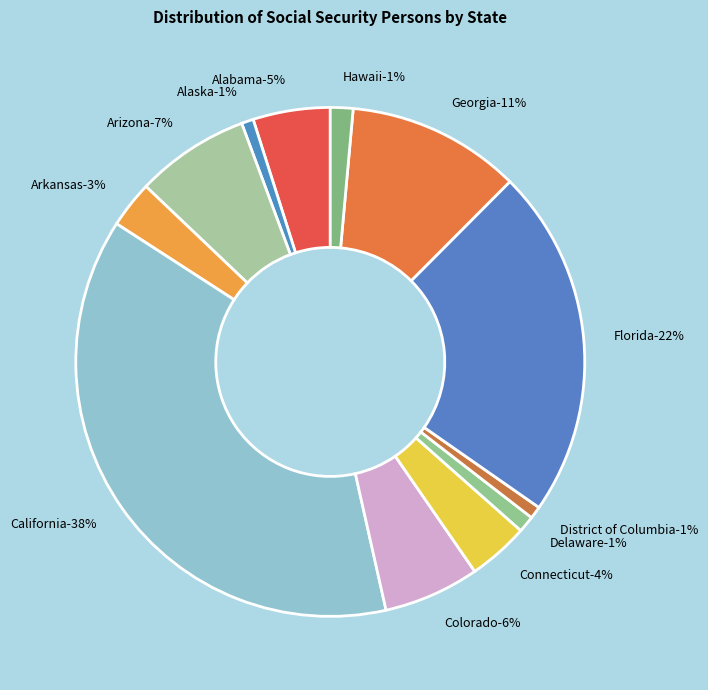

To the nearest percent, what is the difference between the Georgia and Alaska slice percentages?

10%